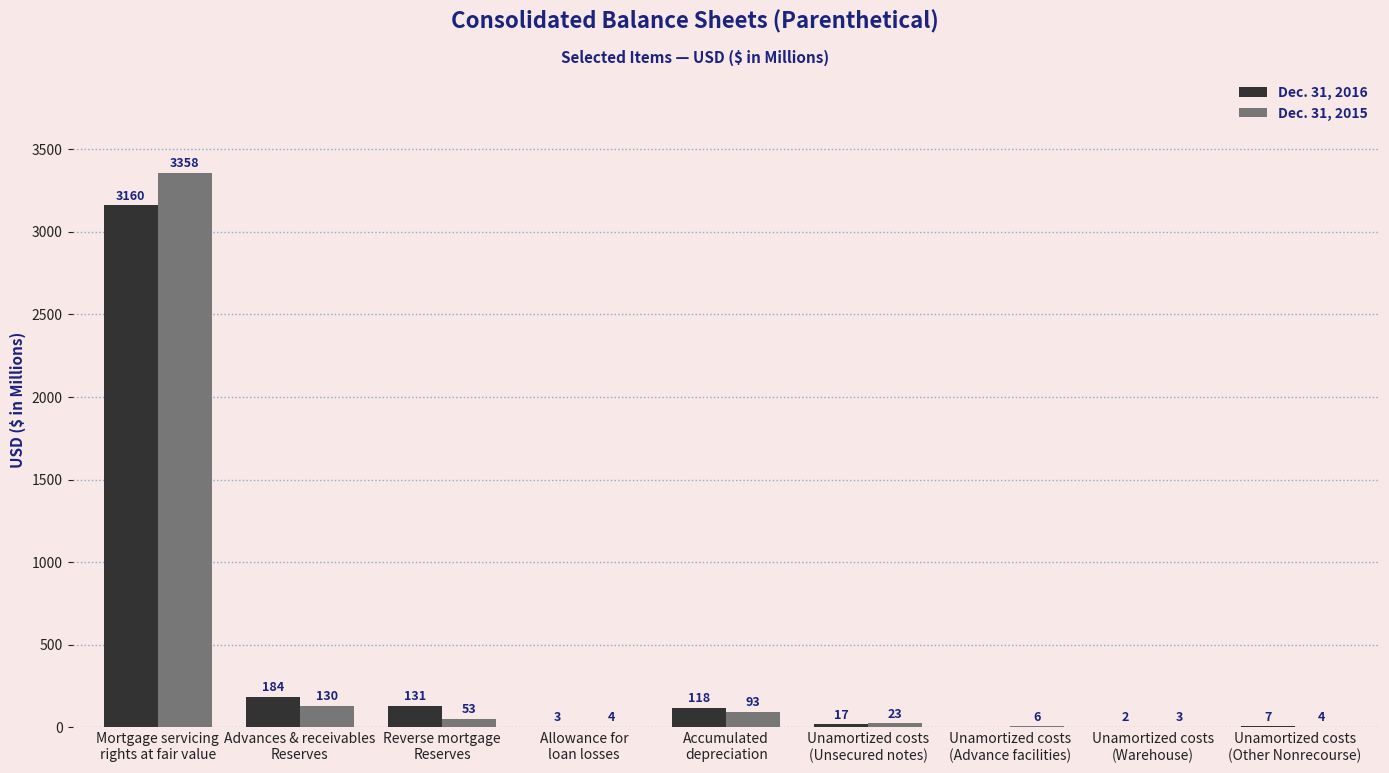

Which series has the largest range (max minus min)?

Dec. 31, 2015